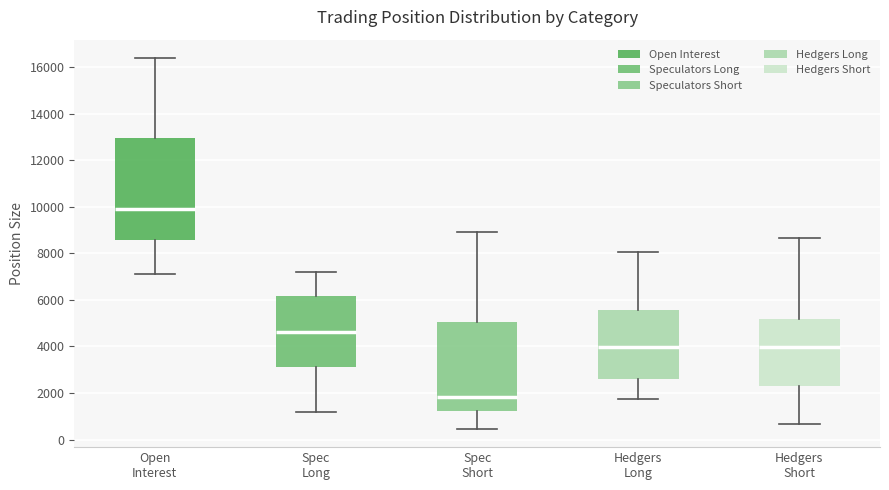

Which box's median line is the highest?

Open Interest